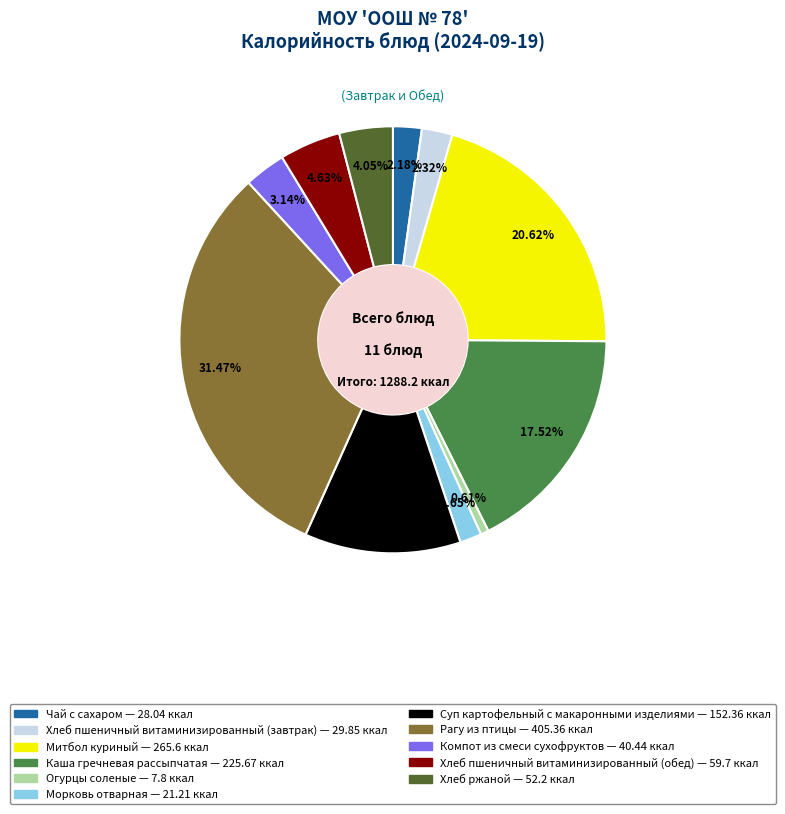

Is it true that Хлеб пшеничный витаминизированный (завтрак) is 2% of the pie?

True